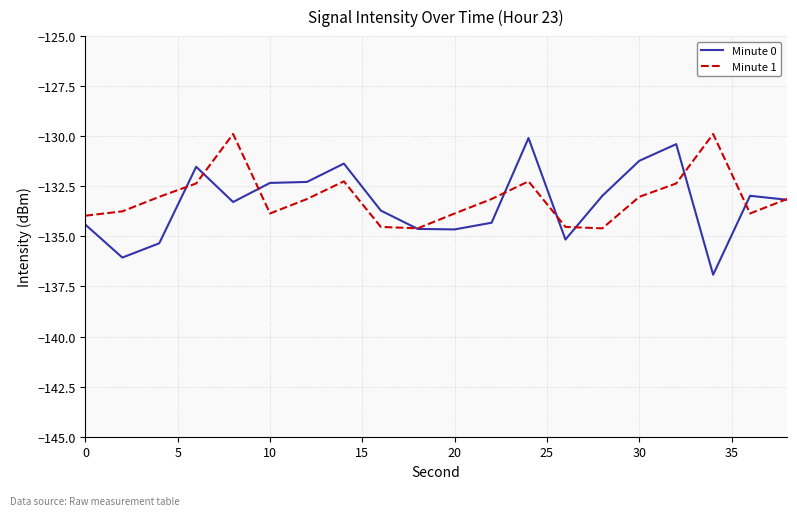

What is the difference between the maximum and minimum values in the Minute 1 series?

4.7